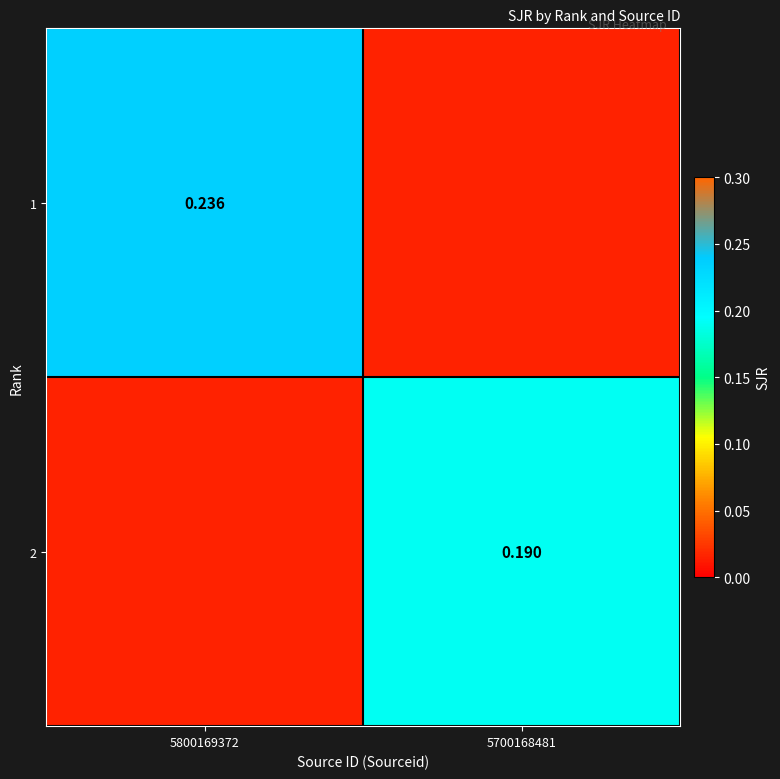

What is the total value across all series at 5800169372?

0.2